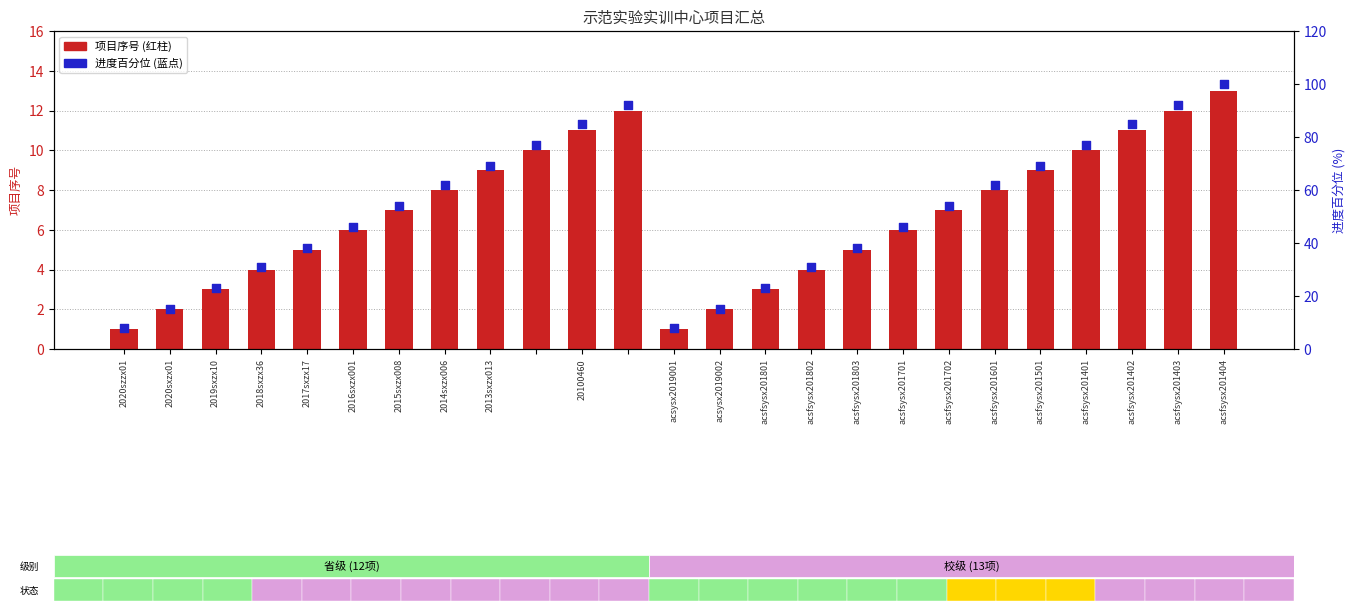

Which series contains the lowest Y value?

序号 / 项目编号